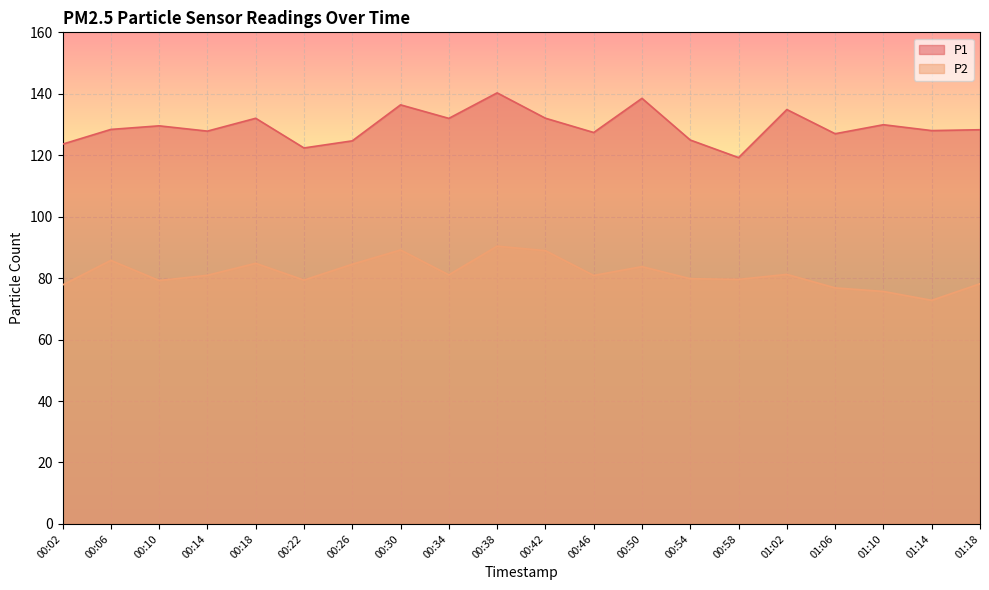

At which category is the sum across all series the highest?

00:38